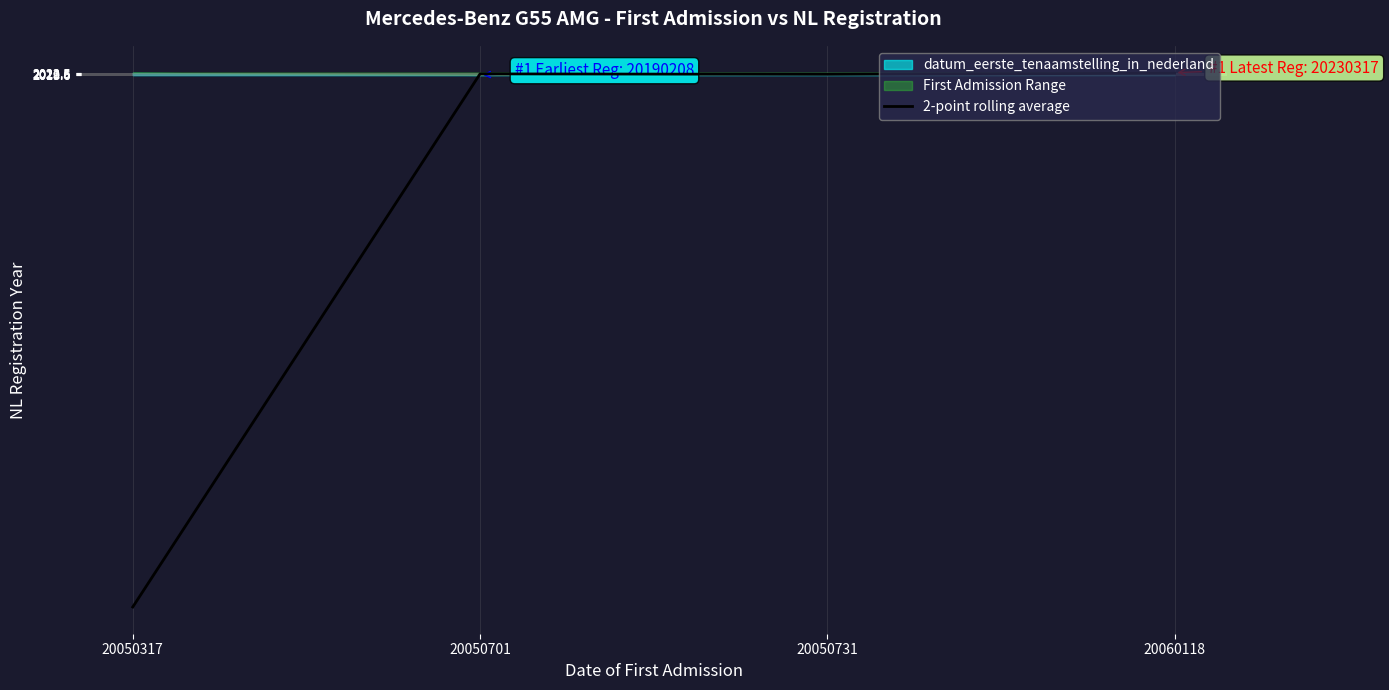

What is the greatest value displayed?

2022.2